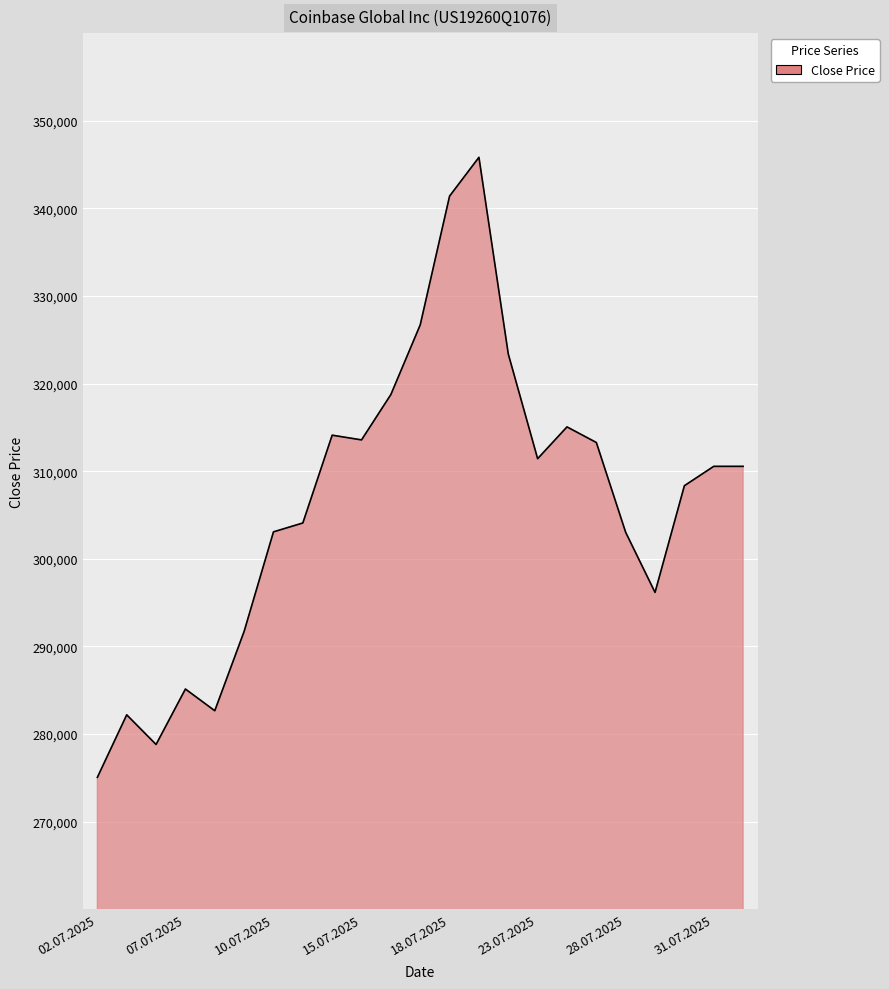

What is the minimum value shown in the chart?

275053